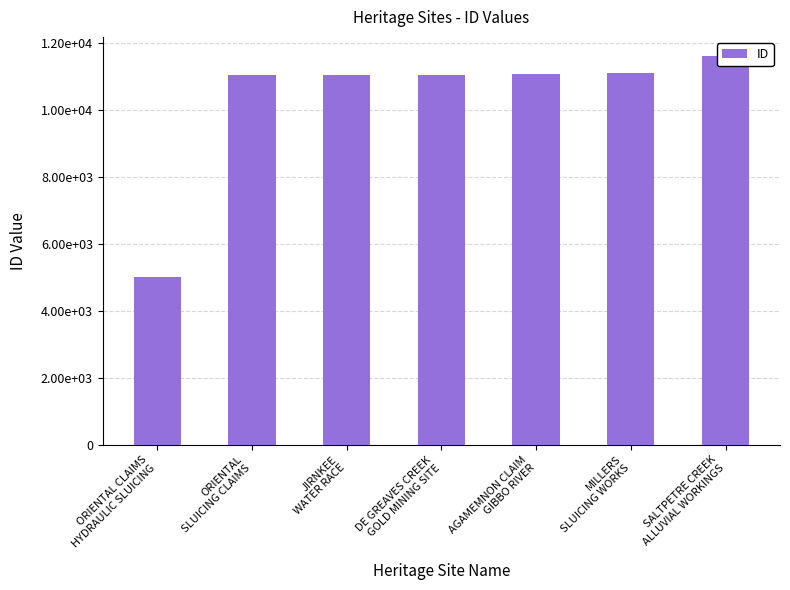

Which has a higher value, SALTPETRE CREEK
ALLUVIAL WORKINGS or ORIENTAL CLAIMS
HYDRAULIC SLUICING?

SALTPETRE CREEK
ALLUVIAL WORKINGS